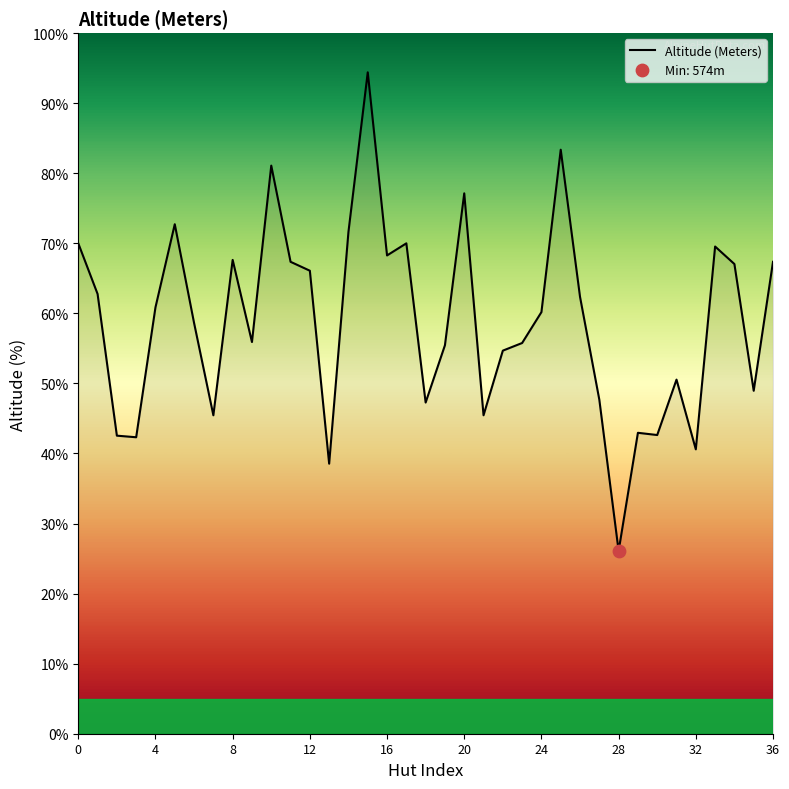

What is the difference between the maximum and minimum values?

68.3